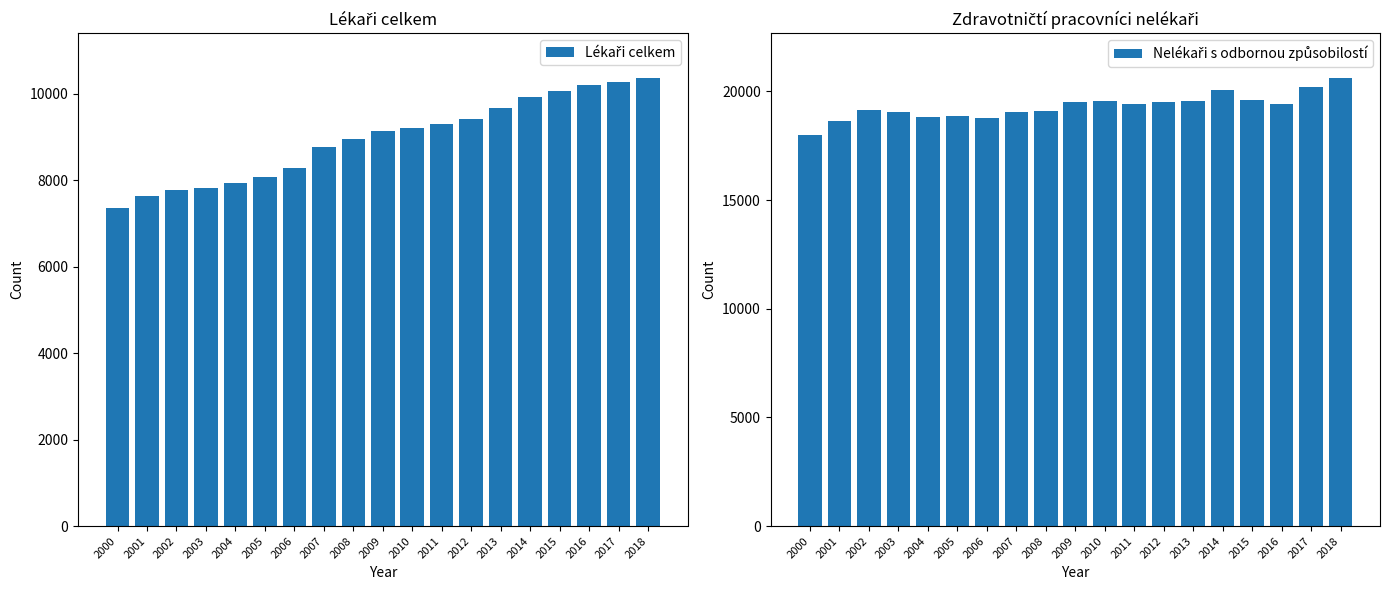

How many bars are there in total?

38